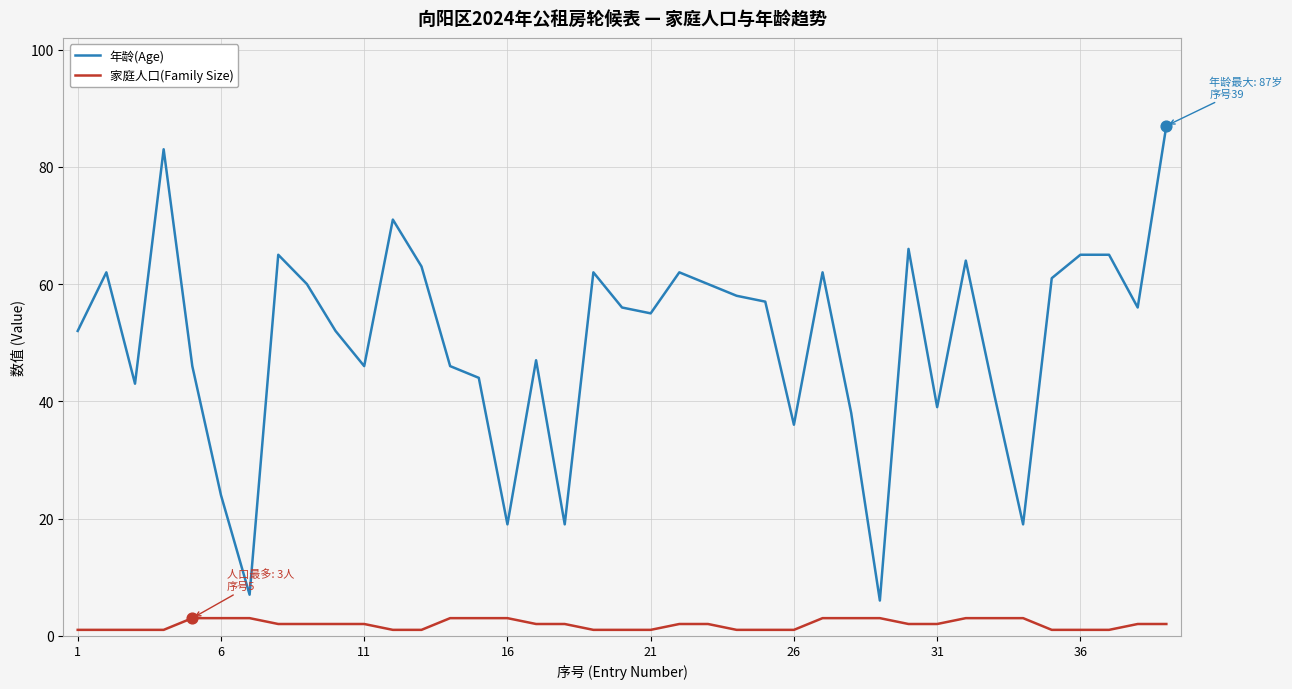

Which series has the largest total across all categories?

年龄(Age)